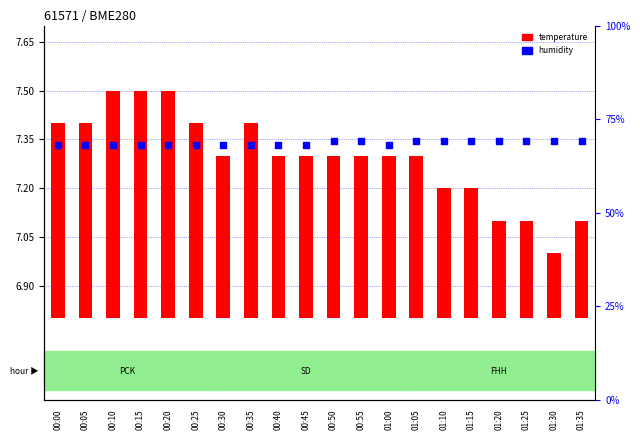

Which series has the largest Y range (max minus min)?

humidity